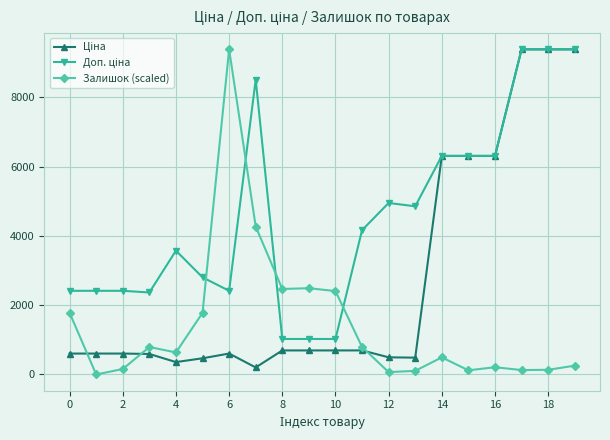

What is the maximum value for Залишок (scaled)?

9384.0